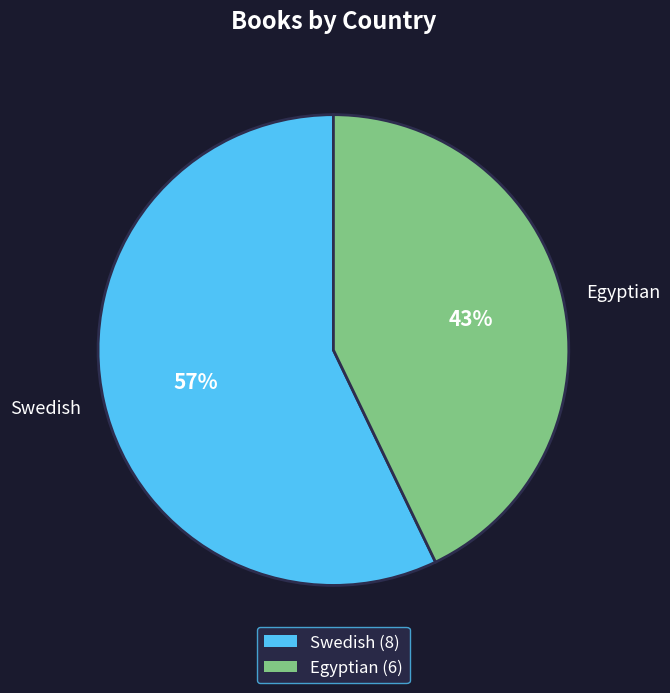

To the nearest percent, what portion does Swedish represent?

57%